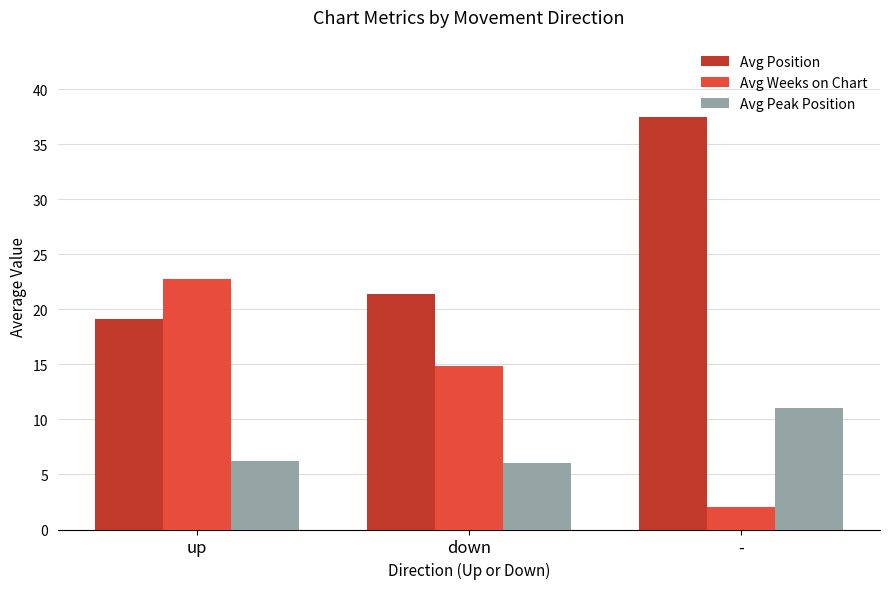

What is the total value across all series at -?

50.5